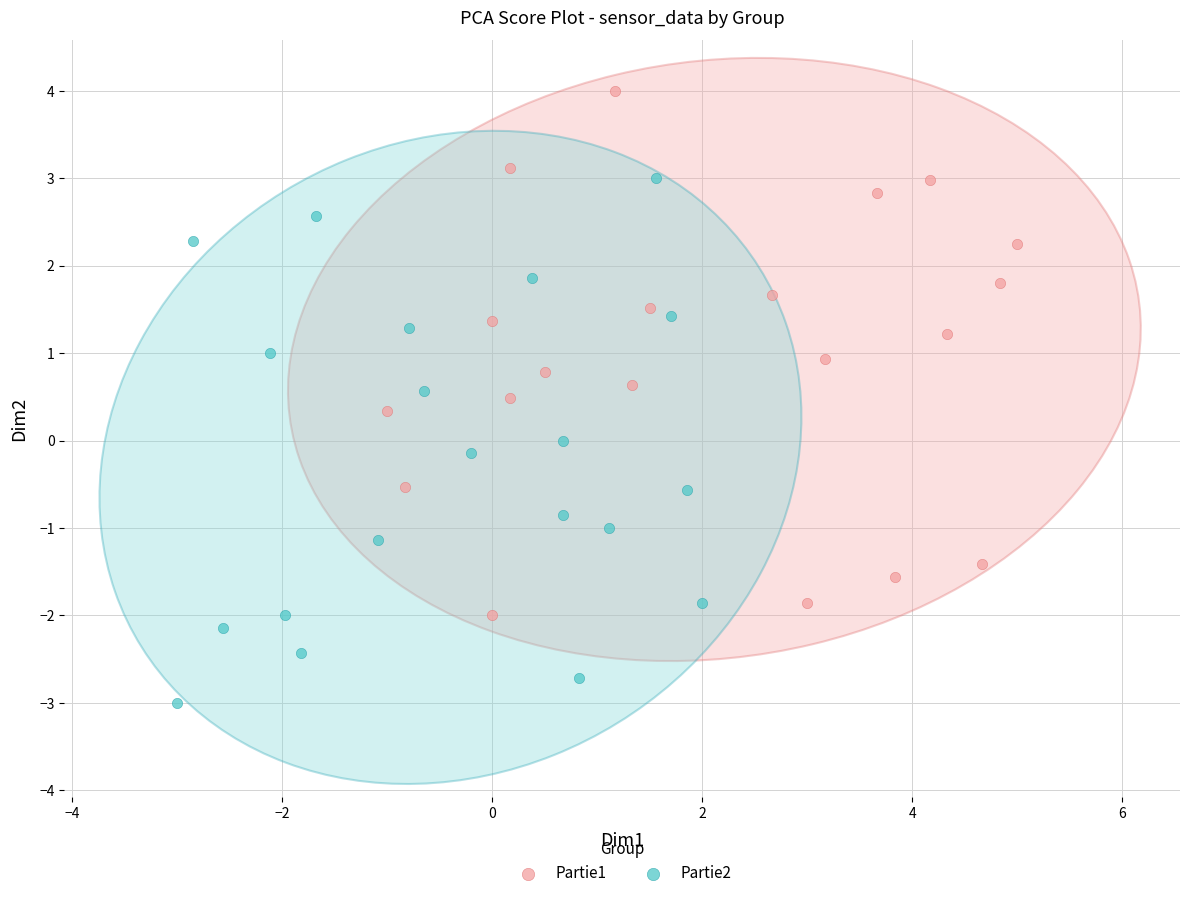

Which series contains the highest Y value?

Partie1